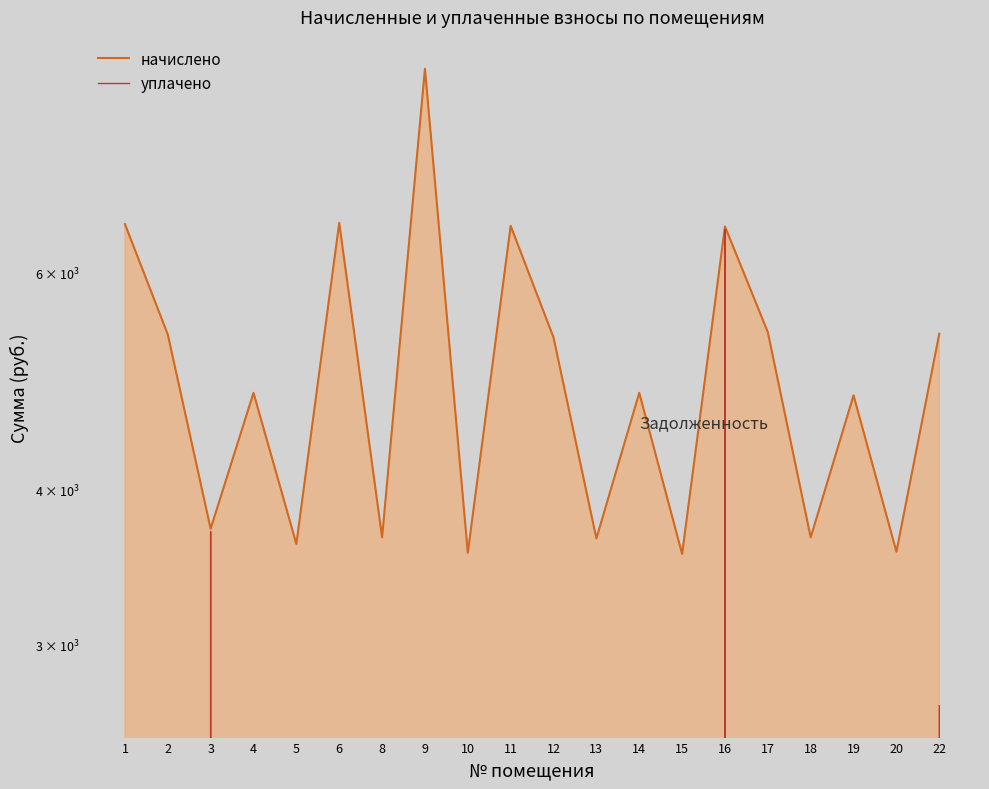

At which category is the sum across all series the highest?

16